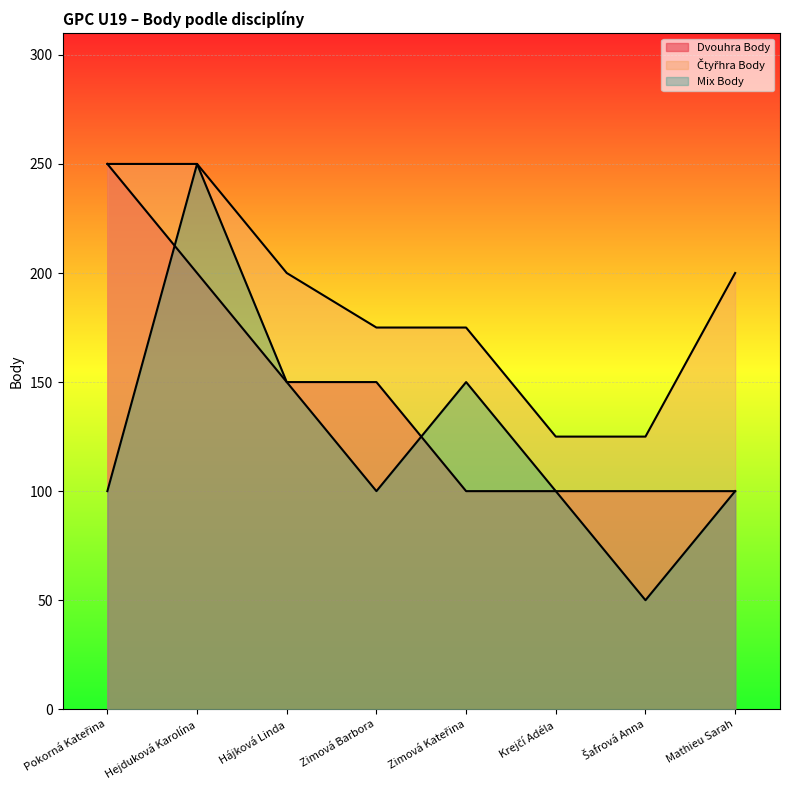

At how many categories does at least one series exceed 93?

8